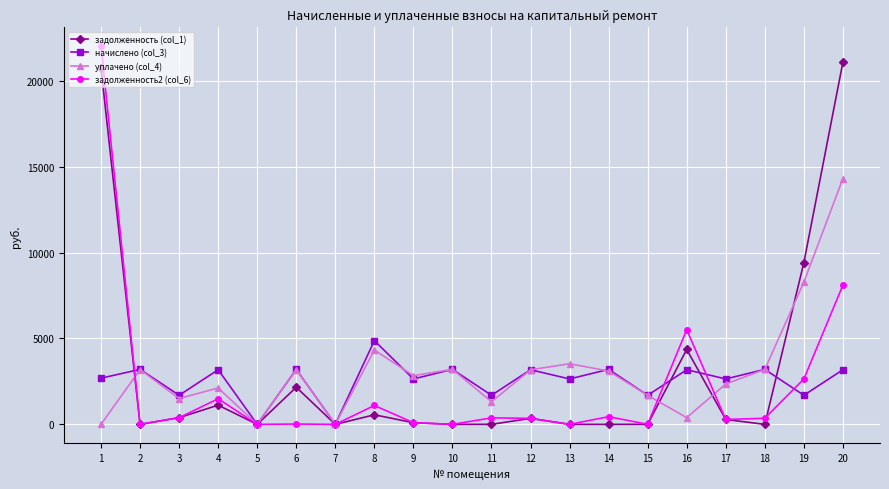

Which series changed the most between 5 and 6?

начислено (col_3)